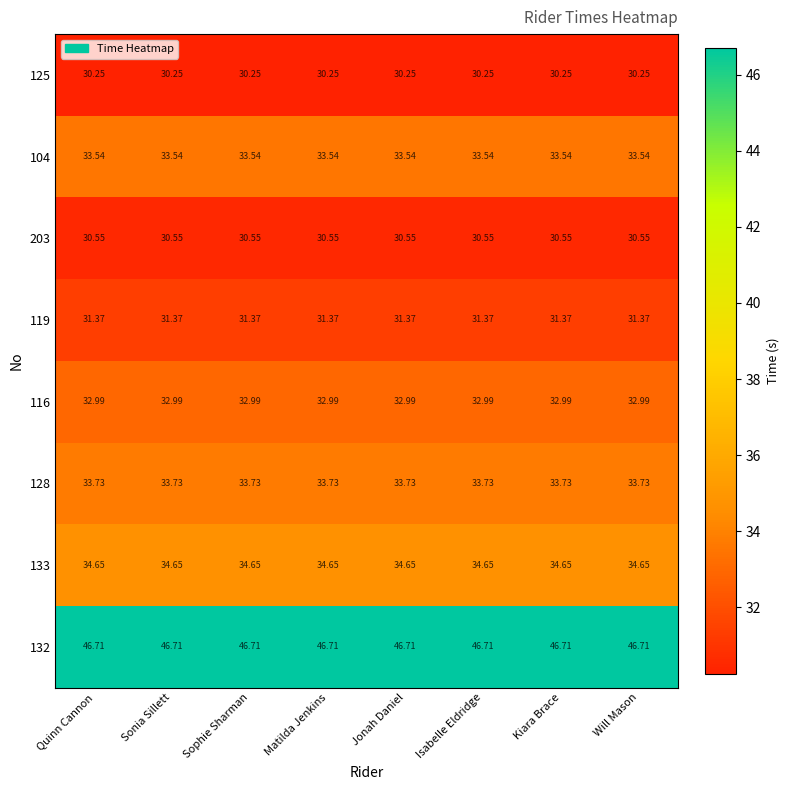

How many data points does each series have?

8